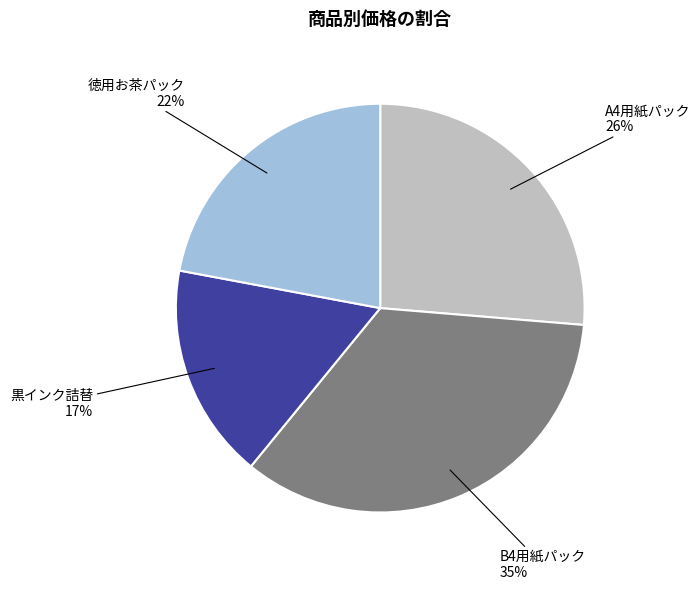

Rank the categories by value from highest to lowest.

B4用紙パック, A4用紙パック, 徳用お茶パック, 黒インク詰替